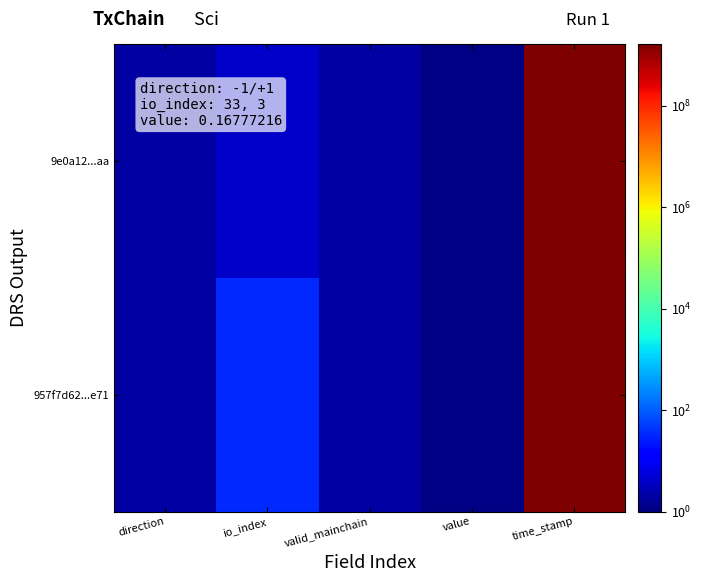

Which label corresponds to the smallest value in the chart?

value